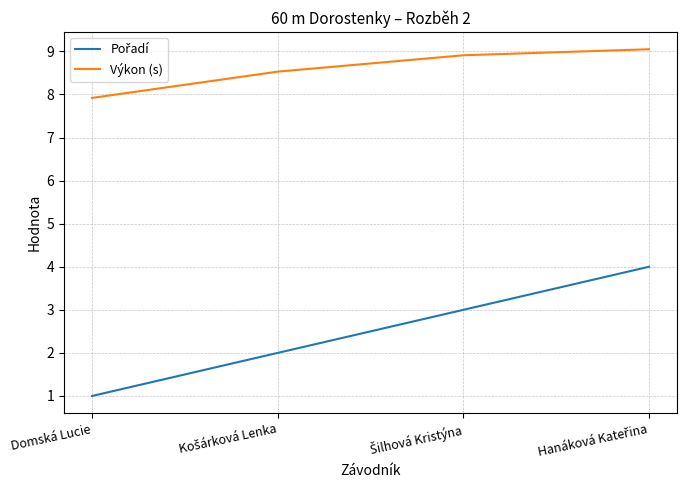

What position from the left is Domská Lucie?

1